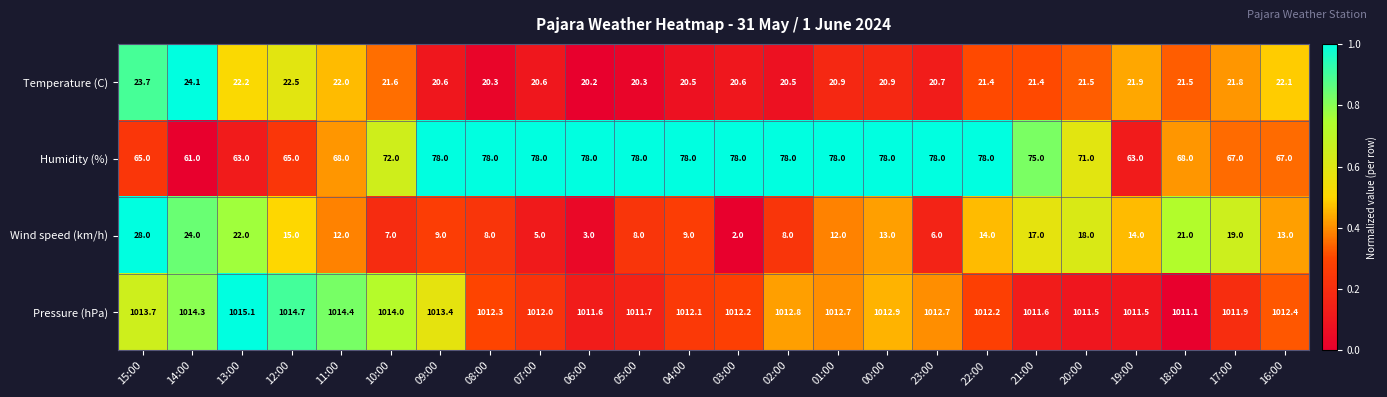

Which series has the largest range (max minus min)?

Wind speed (km/h)